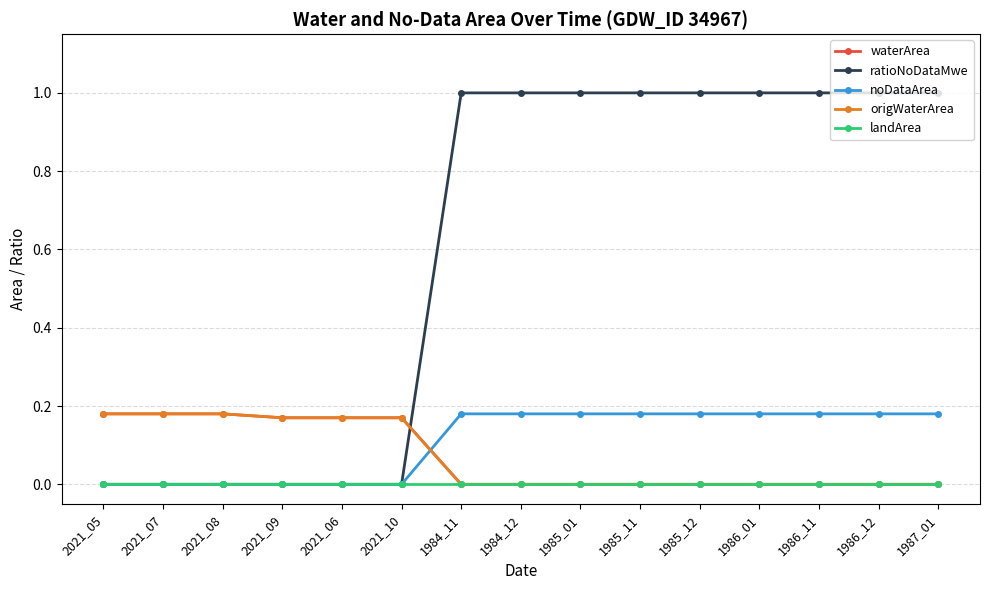

At which category does the chart reach its peak across all series?

1984_11